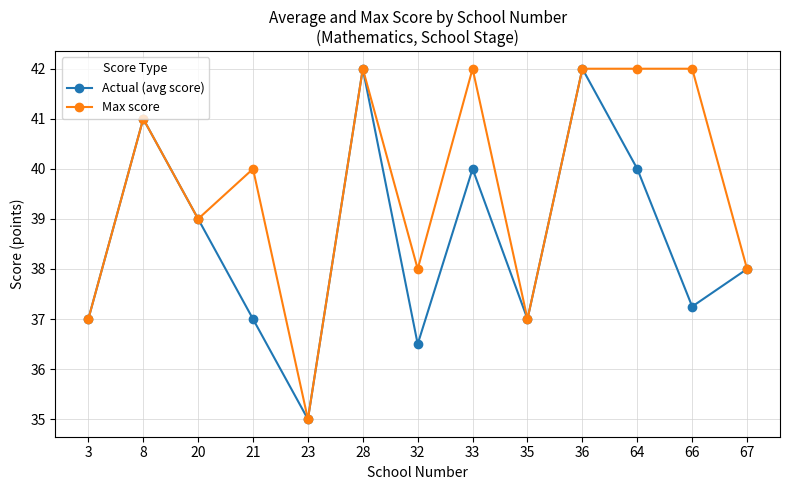

What is the maximum value for Actual (avg score)?

42.0